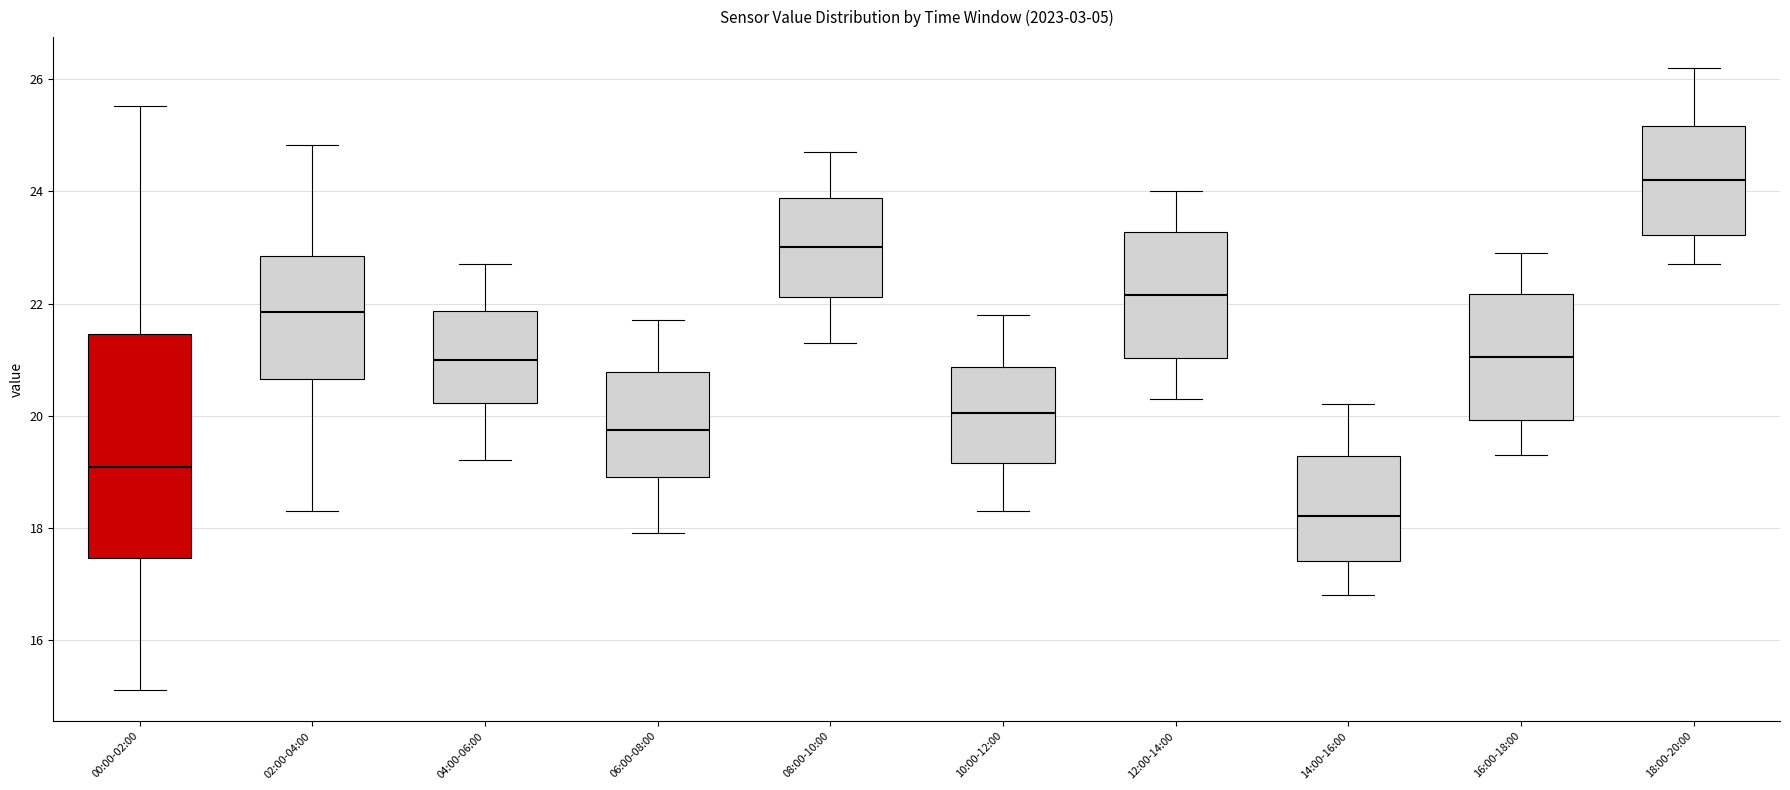

Where does the lower whisker of the box for 14:00-16:00 end on the y-axis? The values are not printed on the chart, so give them approximately, as read against the axis.

16.8